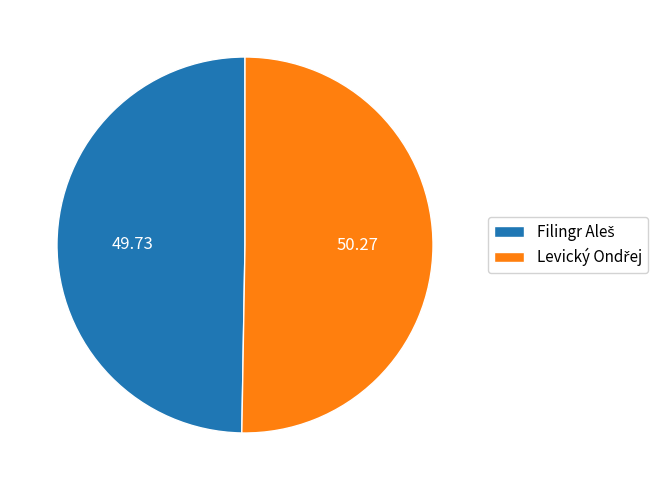

To the nearest percent, what is the difference between the largest and smallest slice percentages?

1%